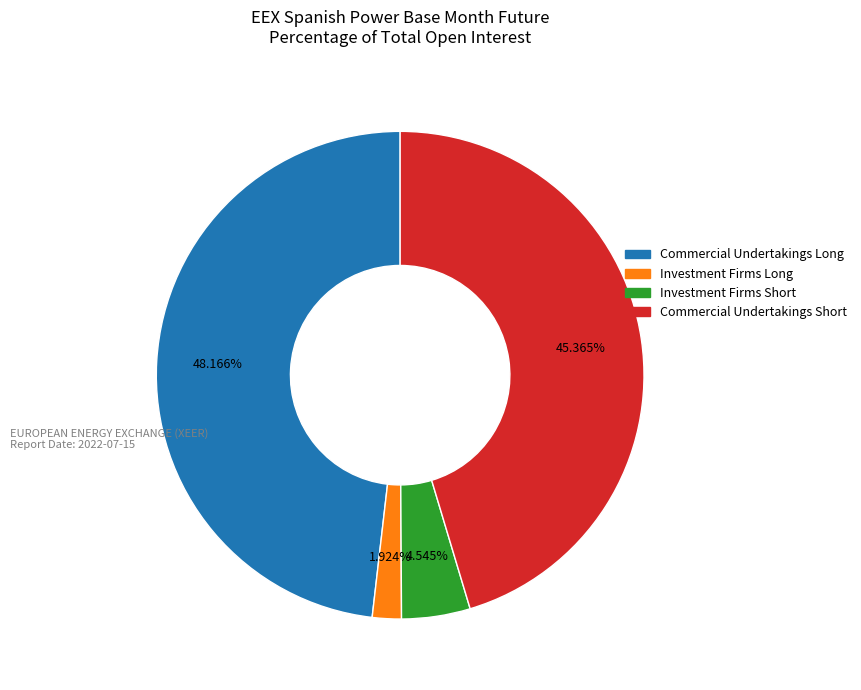

To the nearest percent, what is the difference between the largest and smallest slice percentages?

46%